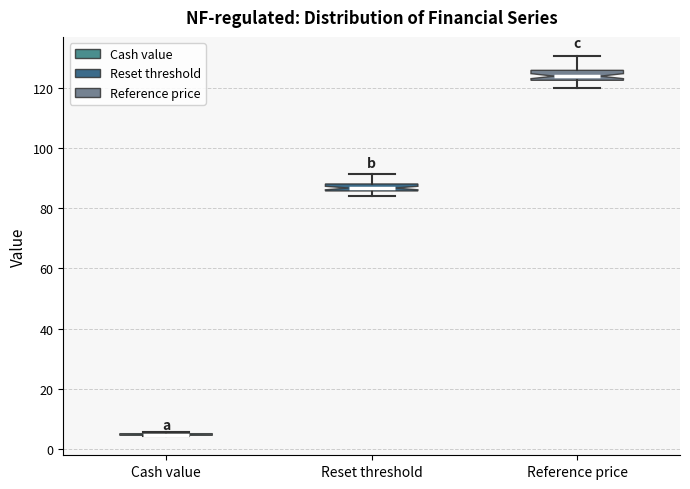

Where is the lower edge of the box for Reset threshold on the y-axis? The values are not printed on the chart, so give them approximately, as read against the axis.

86